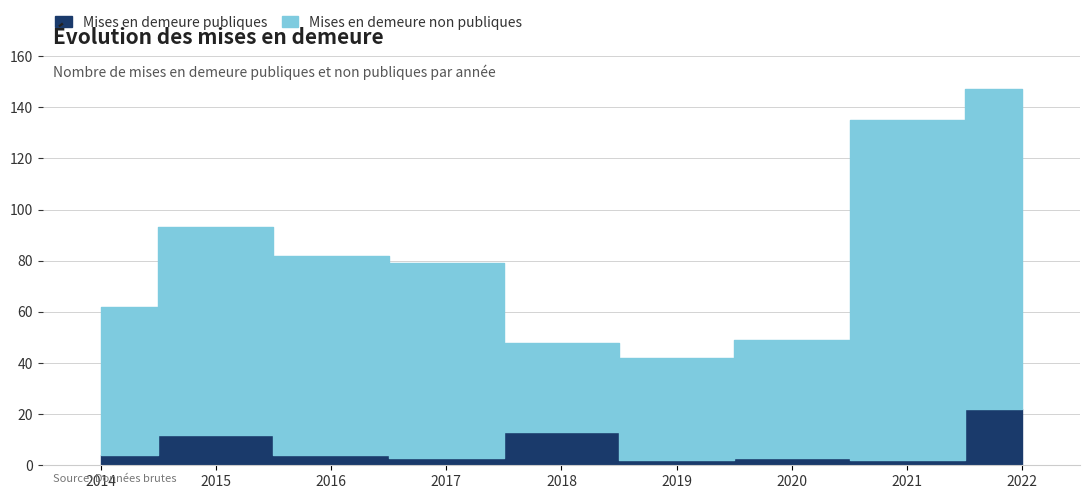

How many interior local peaks does the Mises en demeure non publiques series have?

1